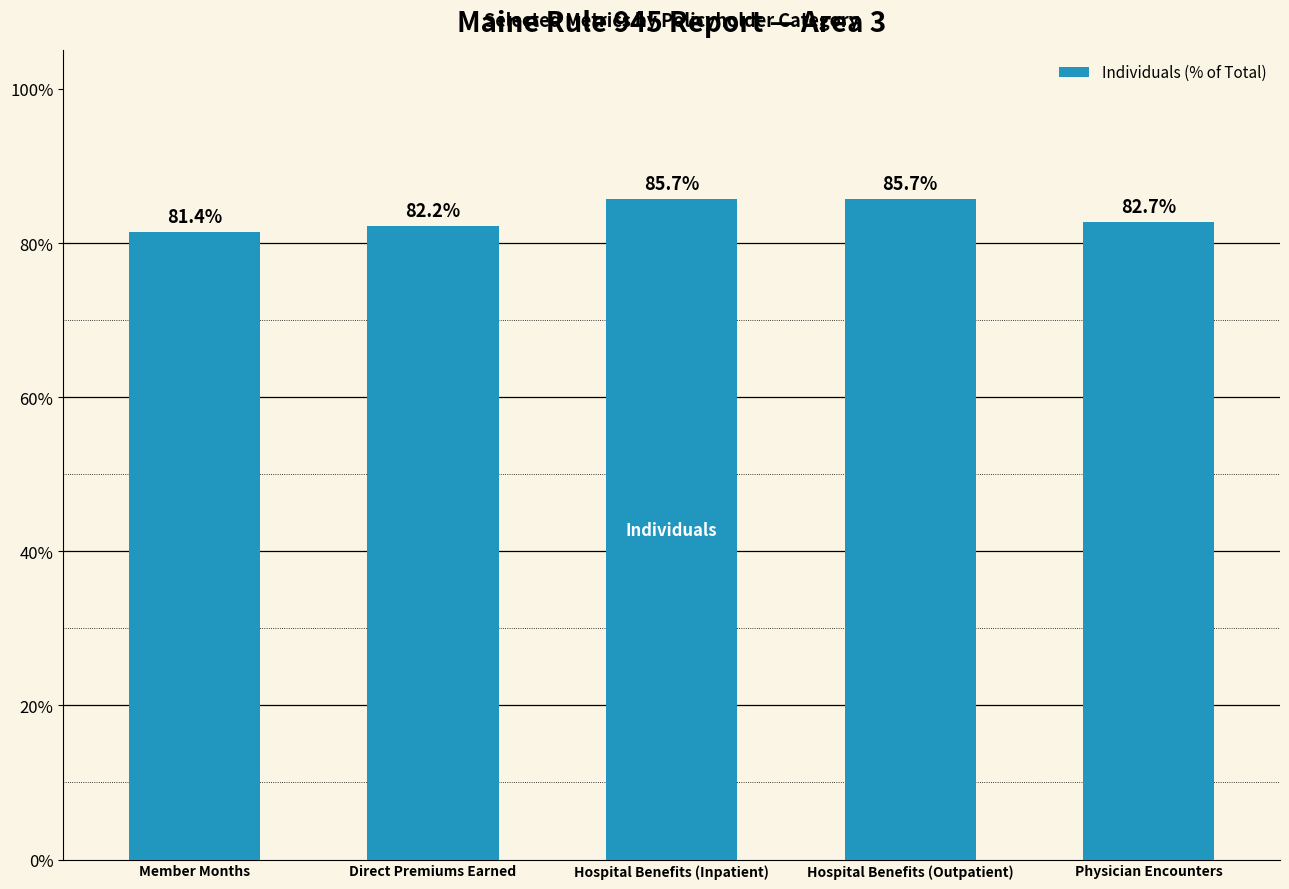

Where is the data nearest to the value 83?

Physician Encounters